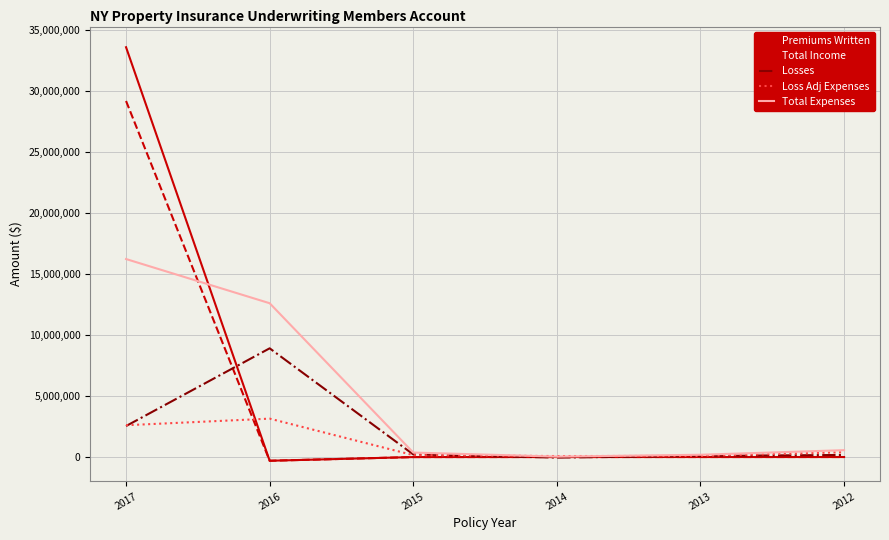

What is the sum of all Loss Adj Expenses values?

6468236